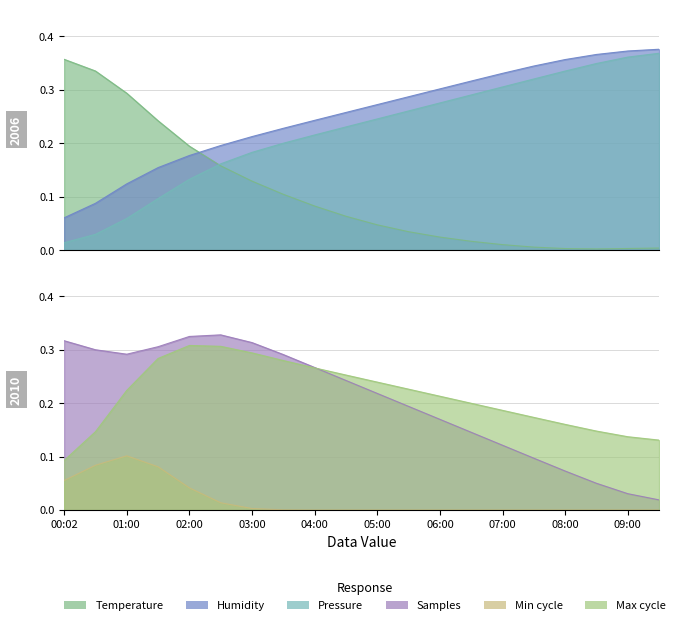

Does the chart display data point markers on the line(s)?

No